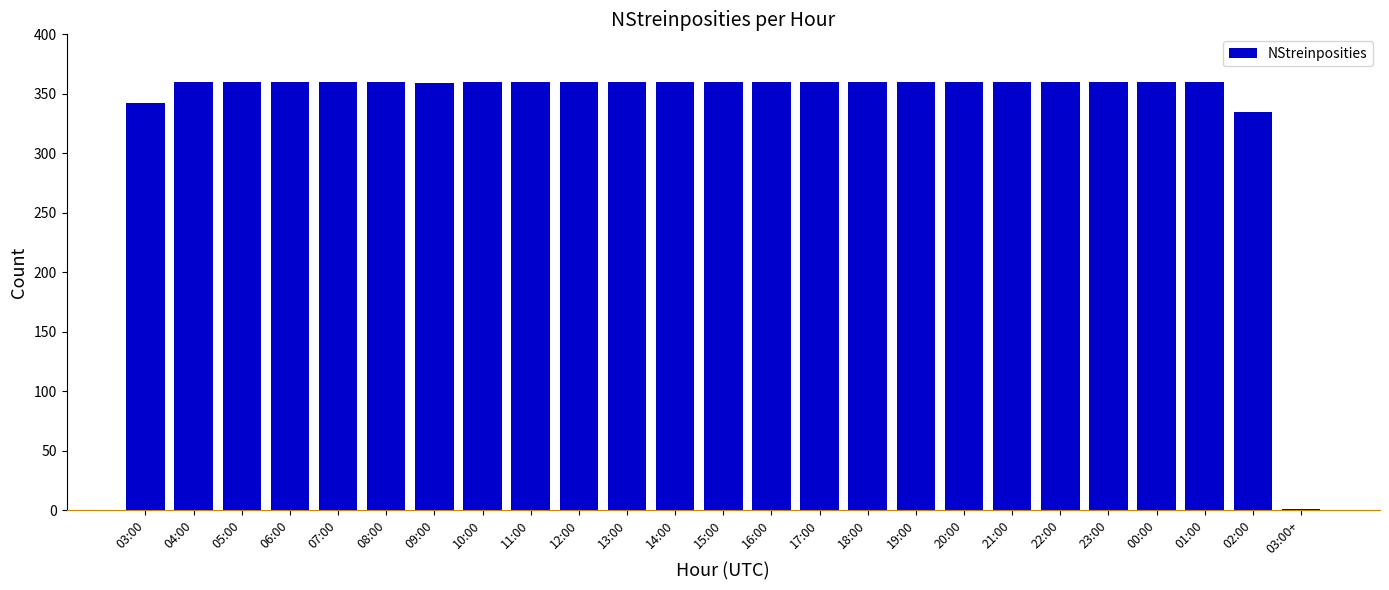

What is the greatest value displayed?

360